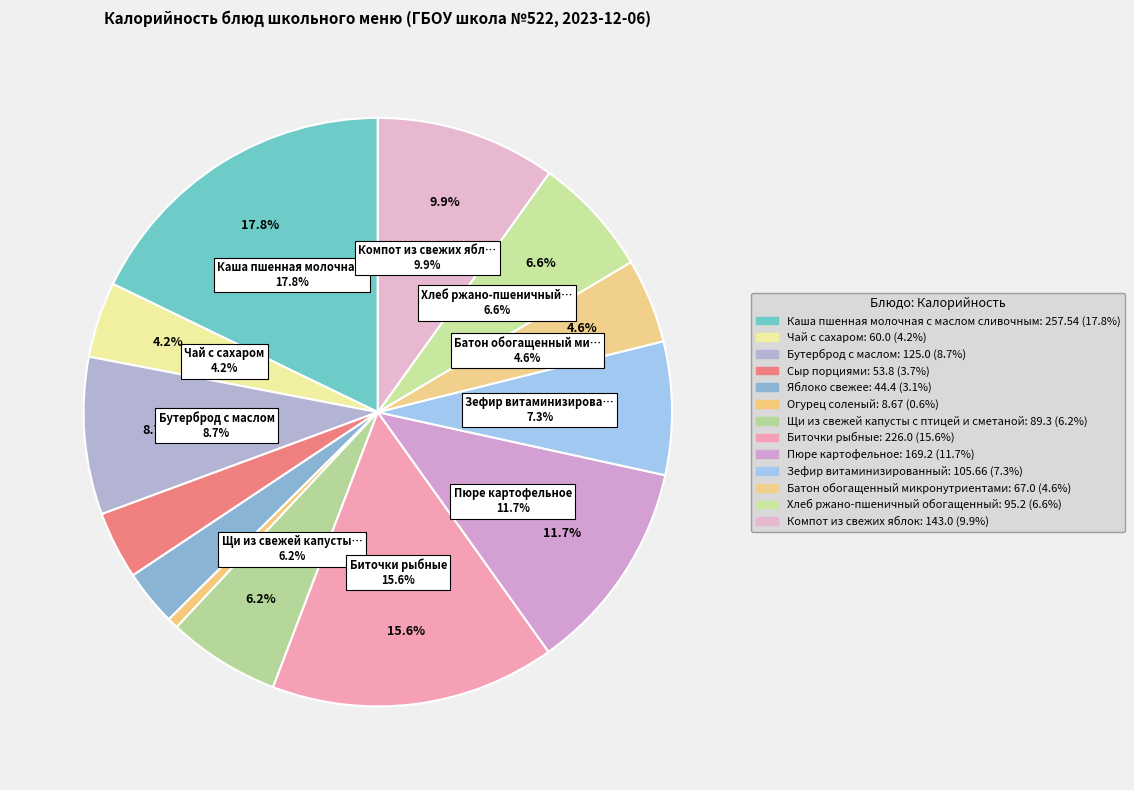

Count the number of slices in the pie.

13